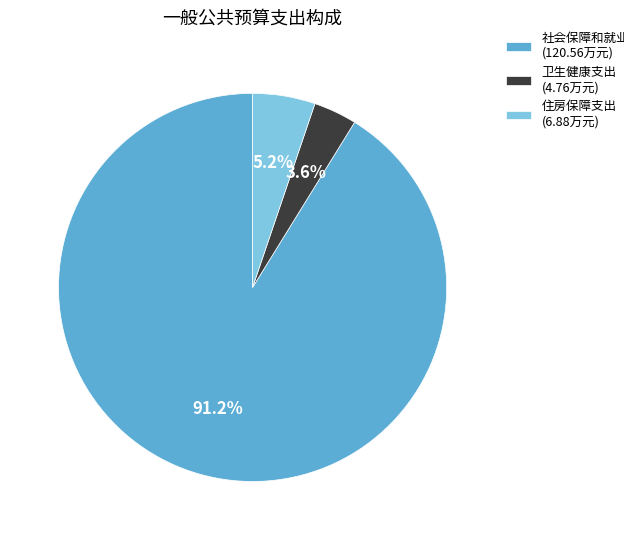

What percentage is the 卫生健康支出 slice, to the nearest percent?

4%